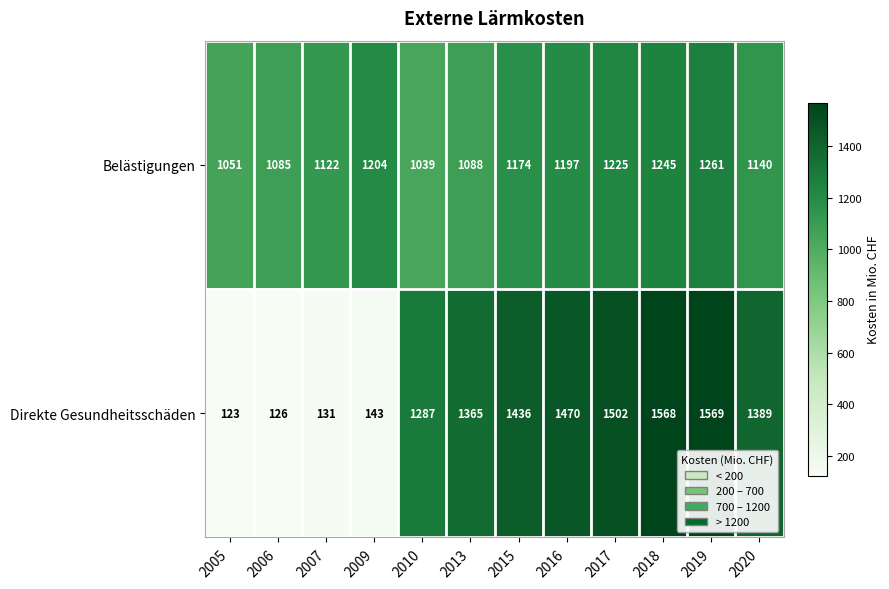

The Belästigungen series shows 1726 at 2017. True or false?

False